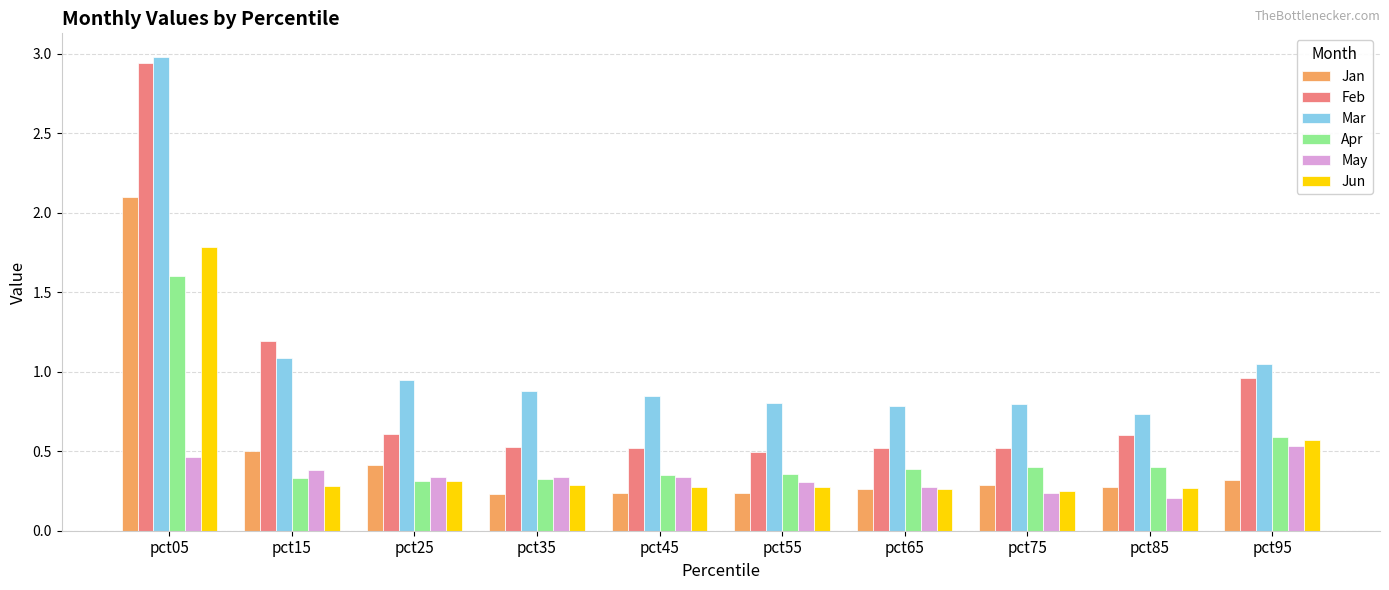

What is the highest value of the Jun series?

1.8